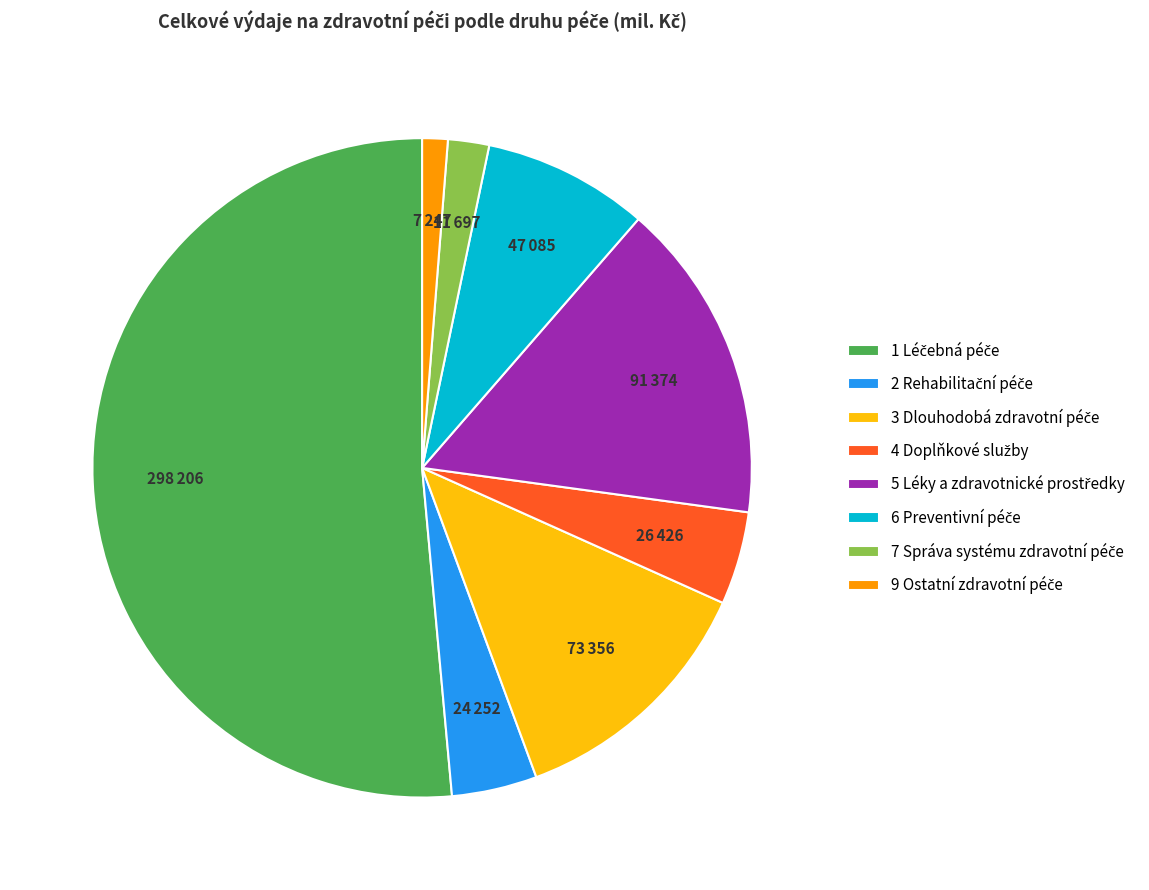

Does any single category account for the majority?

Yes